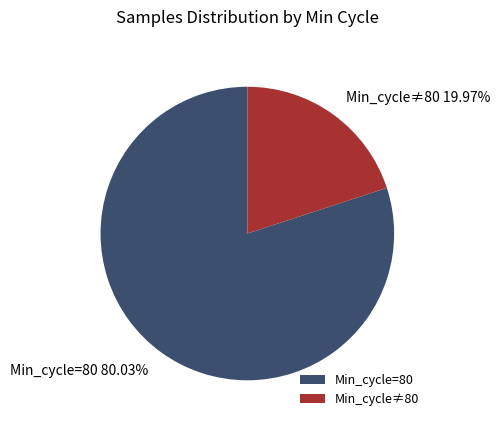

Is there any slice that represents more than half of the pie?

Yes